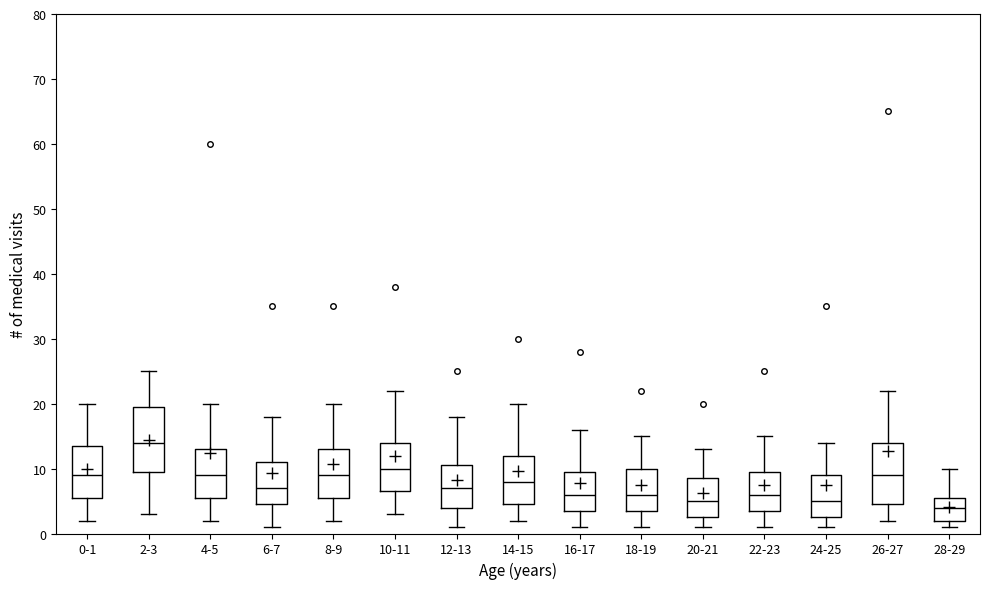

Where does the median line of the box for 2-3 sit on the y-axis? The values are not printed on the chart, so give them approximately, as read against the axis.

14